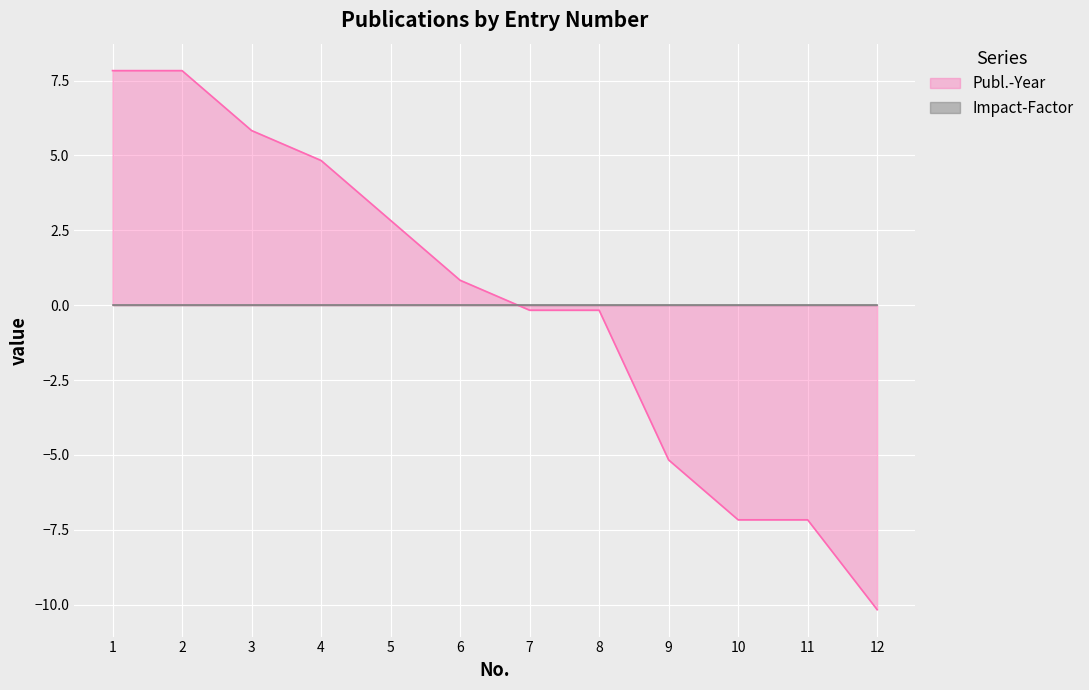

List the labels in order of value, smallest first.

12, 10, 11, 9, 7, 8, 6, 5, 4, 3, 1, 2